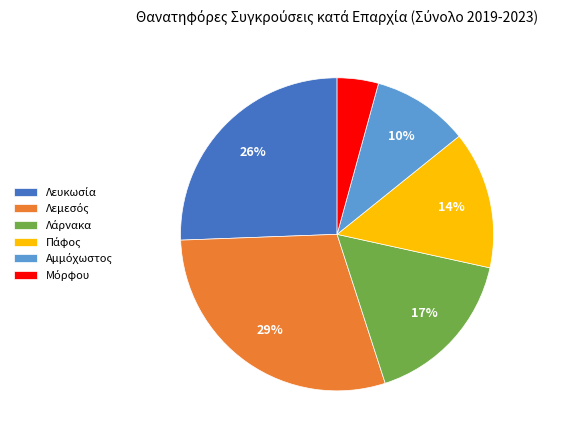

How many segments does this pie chart have?

6